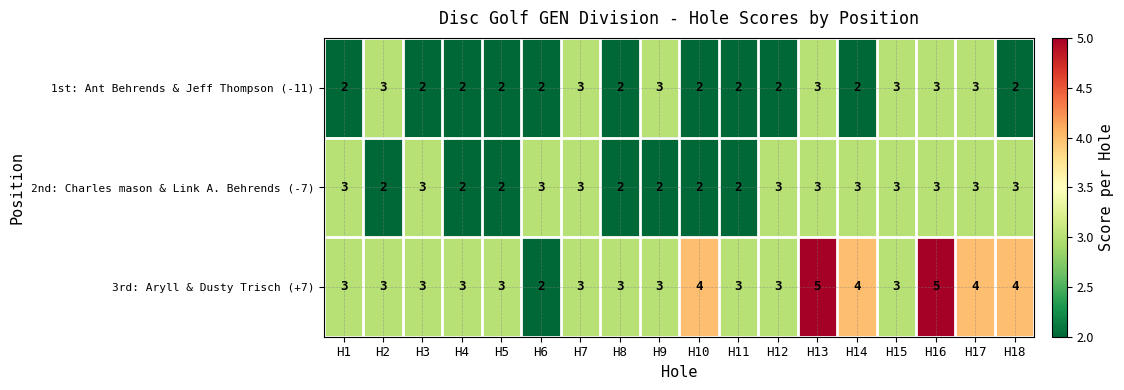

List the series in order of their overall mean, lowest first.

1st: Ant Behrends & Jeff Thompson (-11), 2nd: Charles mason & Link A. Behrends (-7), 3rd: Aryll & Dusty Trisch (+7)